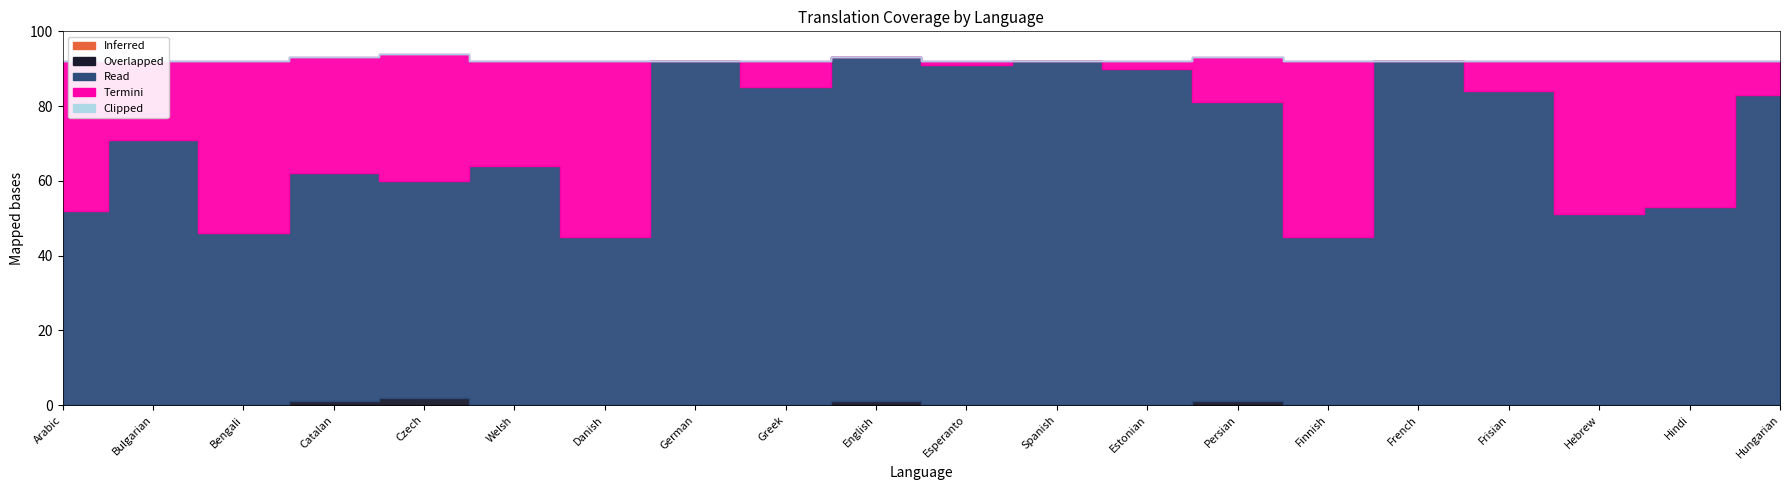

True or false: Inferred has more than 1 interior local peaks.

False